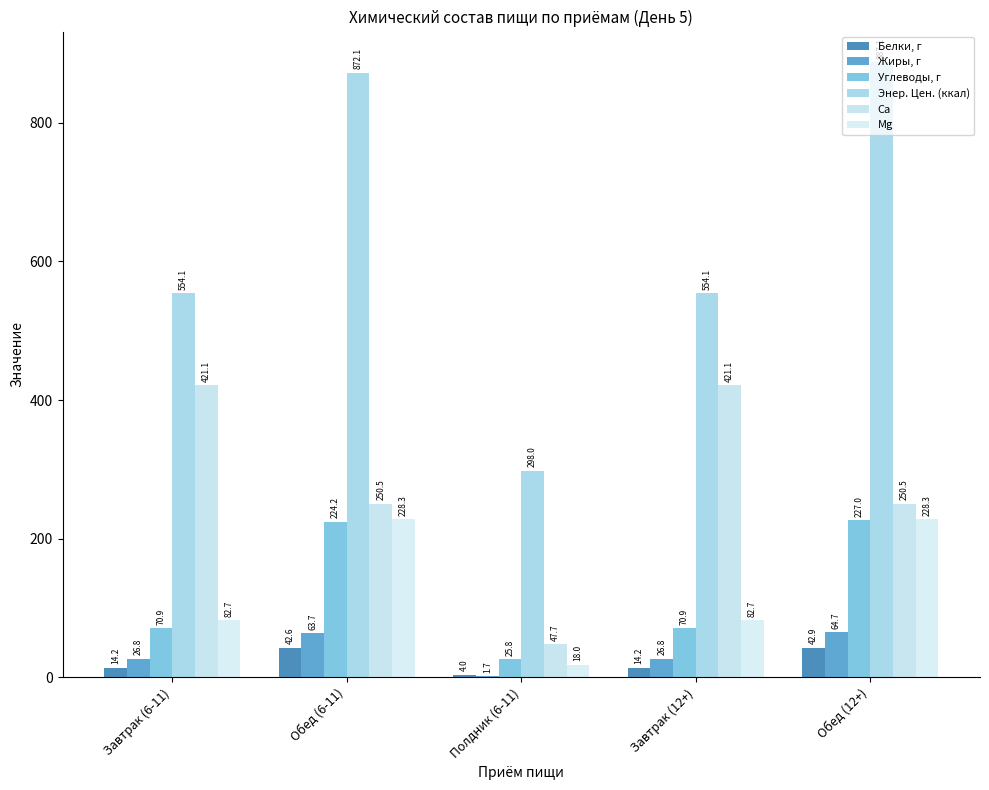

What position from the right is Полдник (6-11)?

3